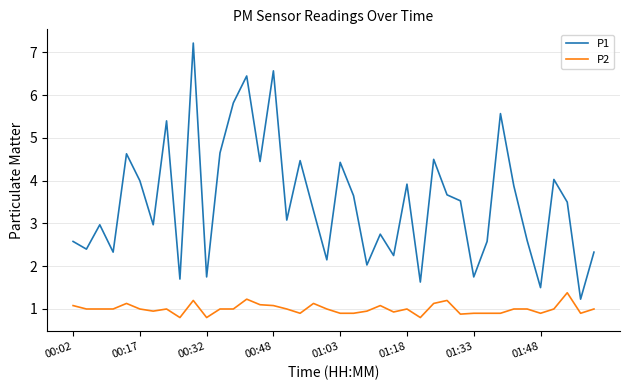

What is the maximum value shown in the chart?

7.2